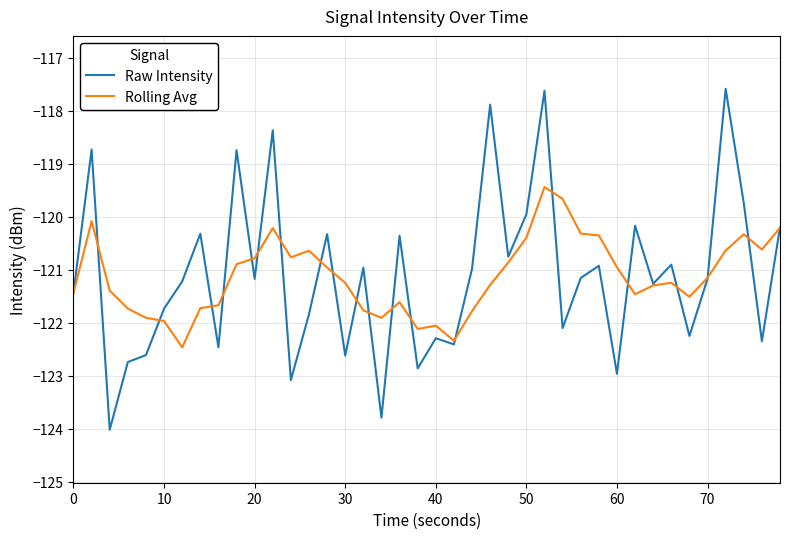

What is the smallest value displayed?

-124.0